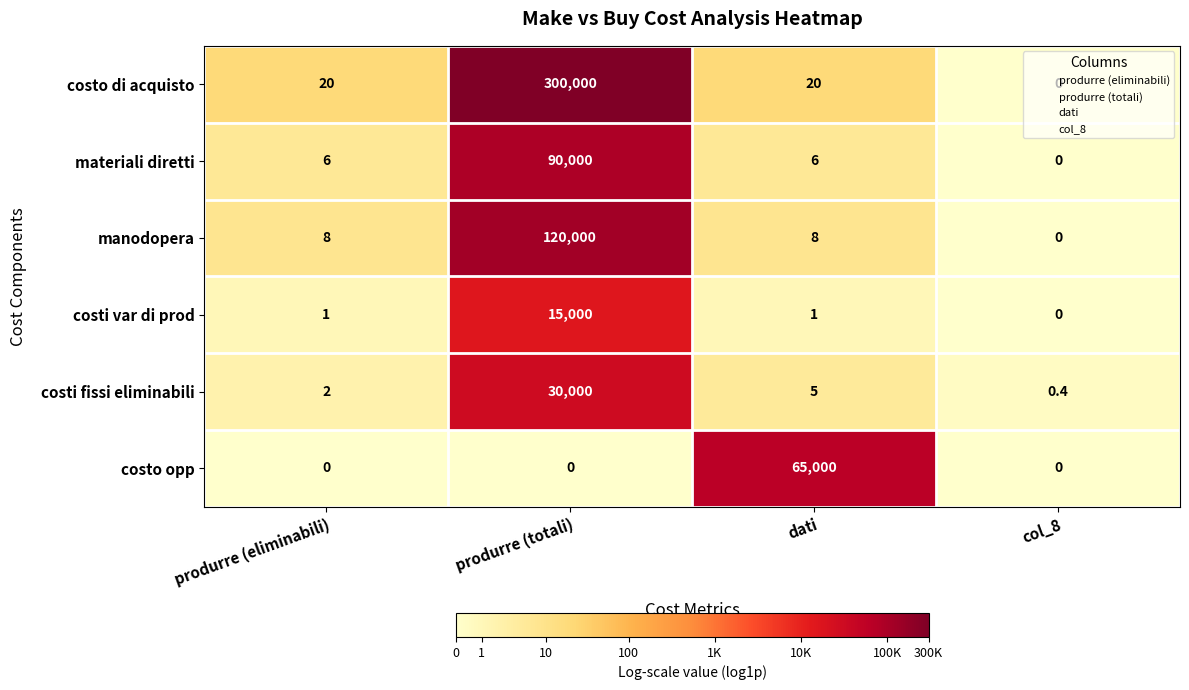

What value does the manodopera series have at dati?

8.0